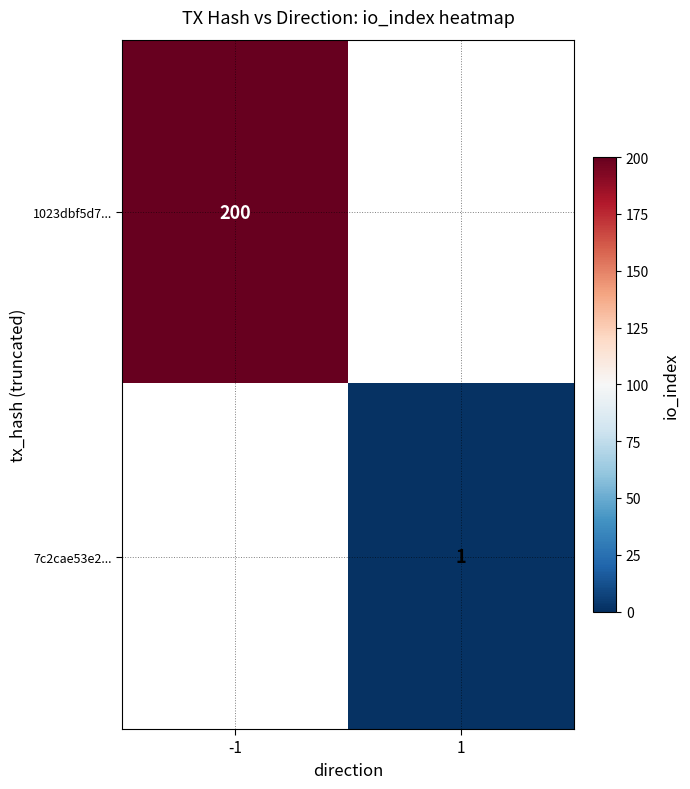

Is it true that 7c2cae53e2... equals 1 at 1?

True